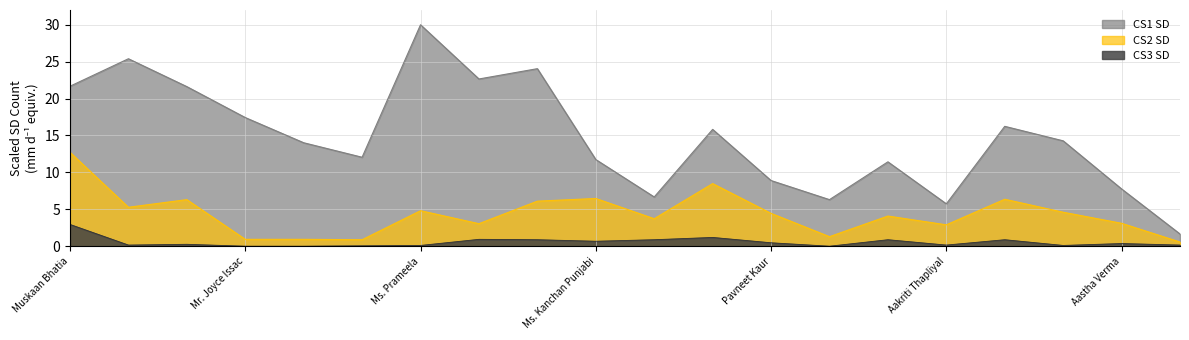

At which category is the sum across all series the highest?

Muskaan Bhatia